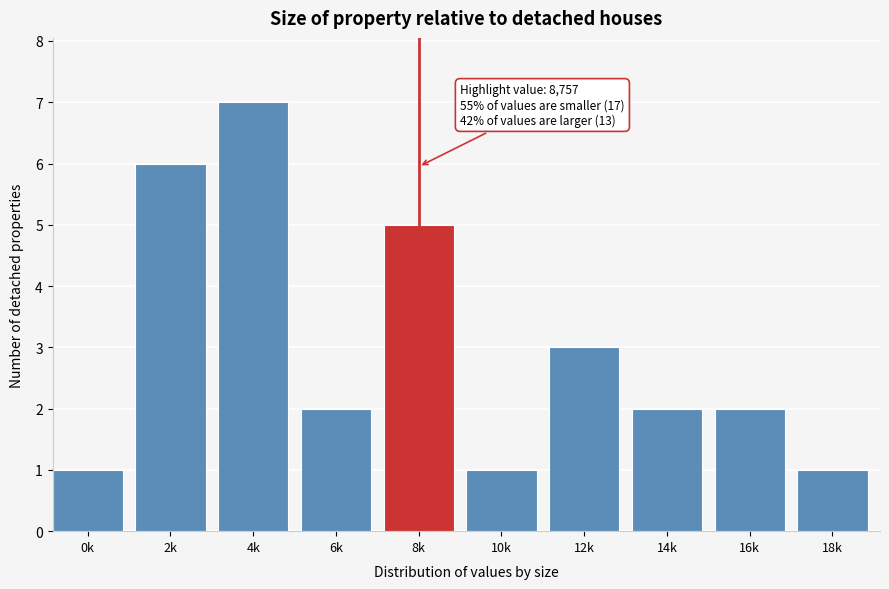

Reading right to left, what are all the values shown in this chart?

1	2	2	3	1	5	2	7	6	1